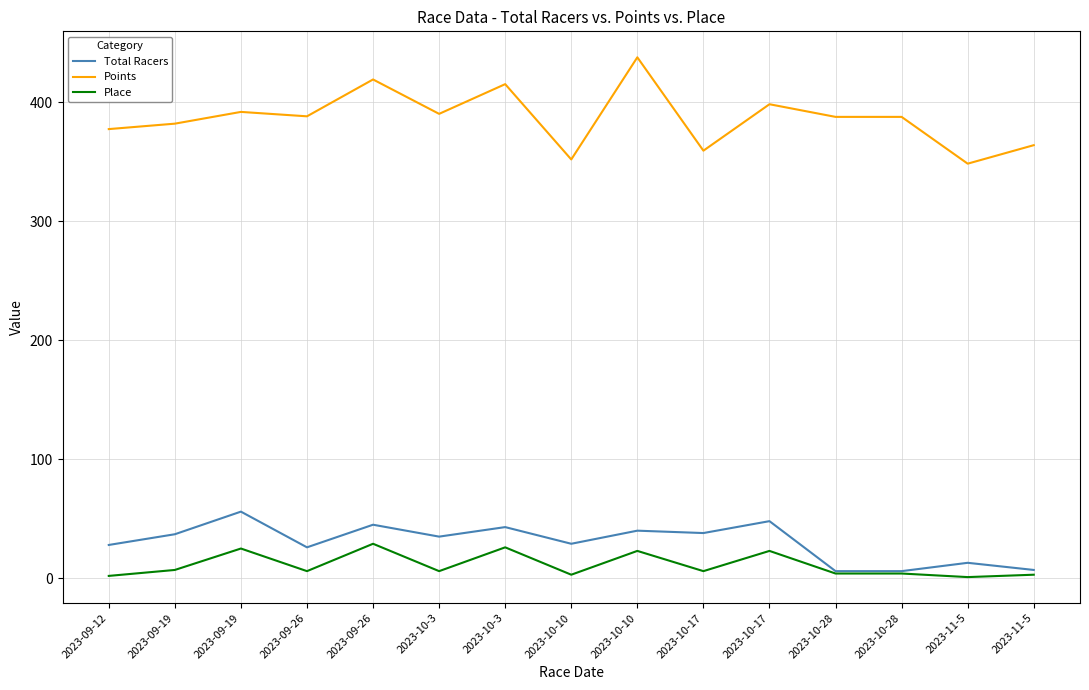

What are all the series names shown in the legend?

Total Racers, Points, Place